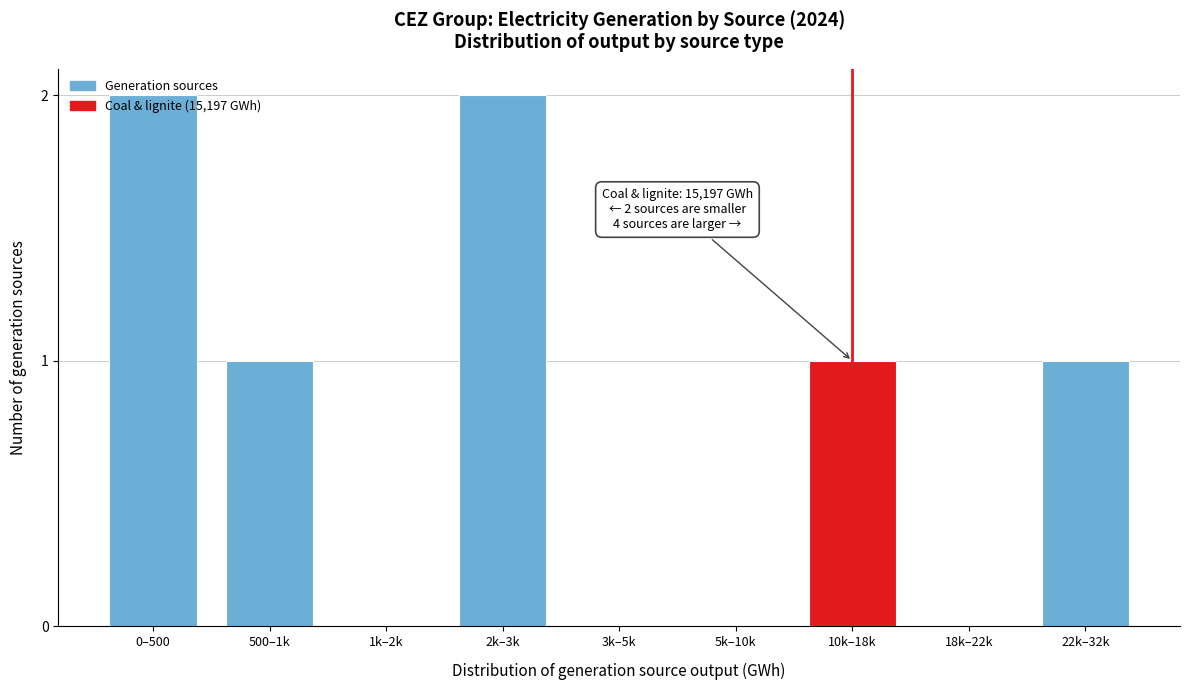

What is the sum of all values?

7